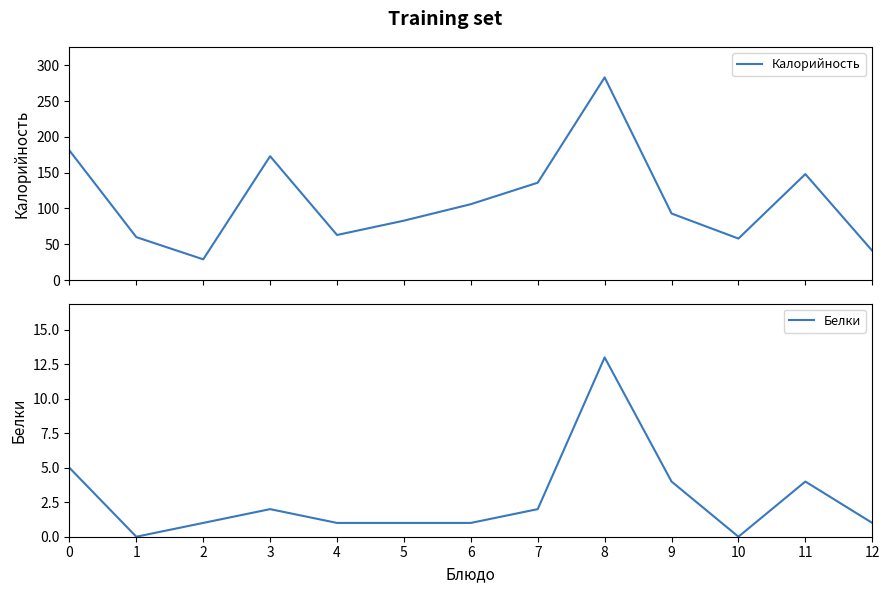

Reading right to left, extract all data points from this chart.

Калорийность: 41	148	58	93	283	136	106	83	63	173	29	60	181
Белки: 1	4	0	4	13	2	1	1	1	2	1	0	5